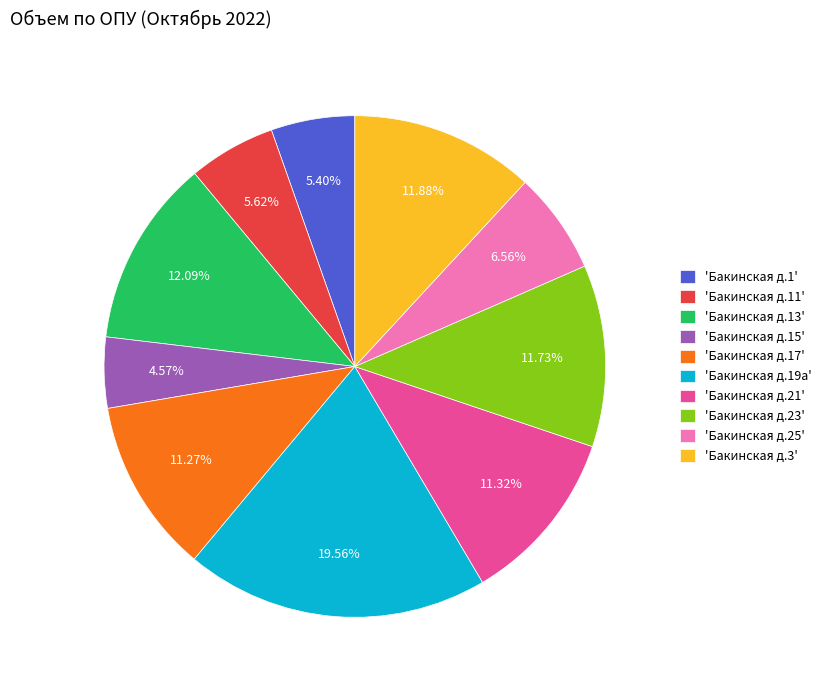

Which slice is the smallest?

'Бакинская д.15'